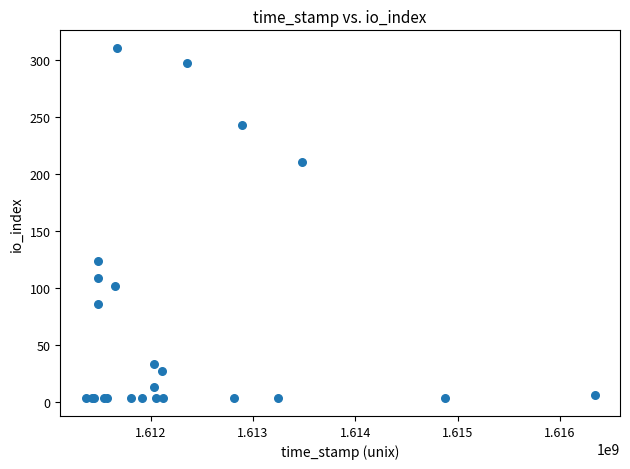

What Y value in the scatter plot is closest to 157?

124